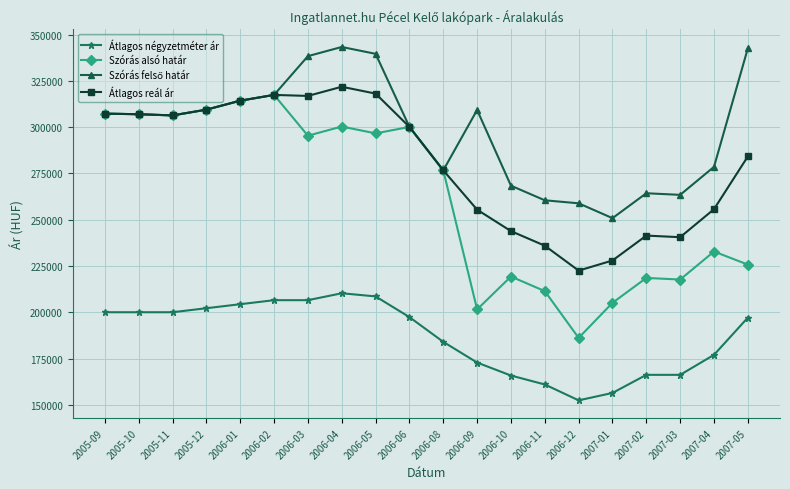

What position from the left is 2006-02?

6